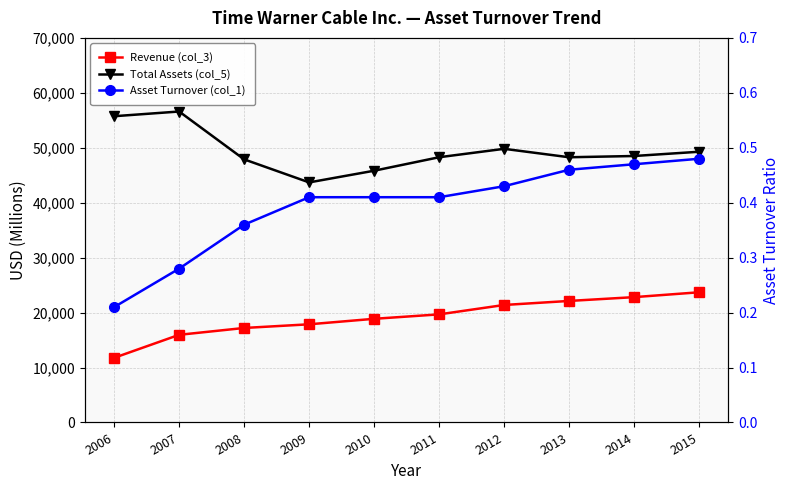

Reading left to right, what are all the values shown in this chart?

Revenue (col_3): 2006=11767.0	2007=15955.0	2008=17200.0	2009=17868.0	2010=18868.0	2011=19675.0	2012=21386.0	2013=22120.0	2014=22812.0	2015=23697.0
Total Assets (col_5): 2006=55743.0	2007=56600.0	2008=47889.0	2009=43694.0	2010=45822.0	2011=48276.0	2012=49809.0	2013=48273.0	2014=48501.0	2015=49277.0
Asset Turnover (col_1): 2006=0.2	2007=0.3	2008=0.4	2009=0.4	2010=0.4	2011=0.4	2012=0.4	2013=0.5	2014=0.5	2015=0.5